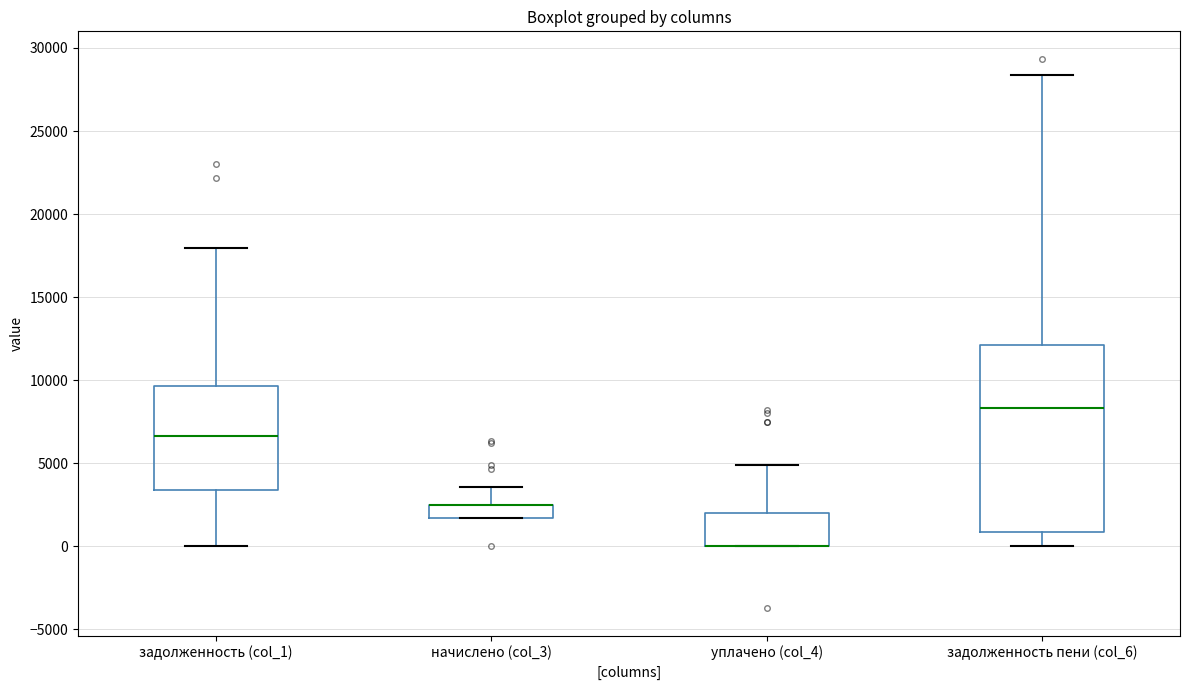

Comparing the boxes themselves (not the whiskers), which one is the tallest?

задолженность пени (col_6)